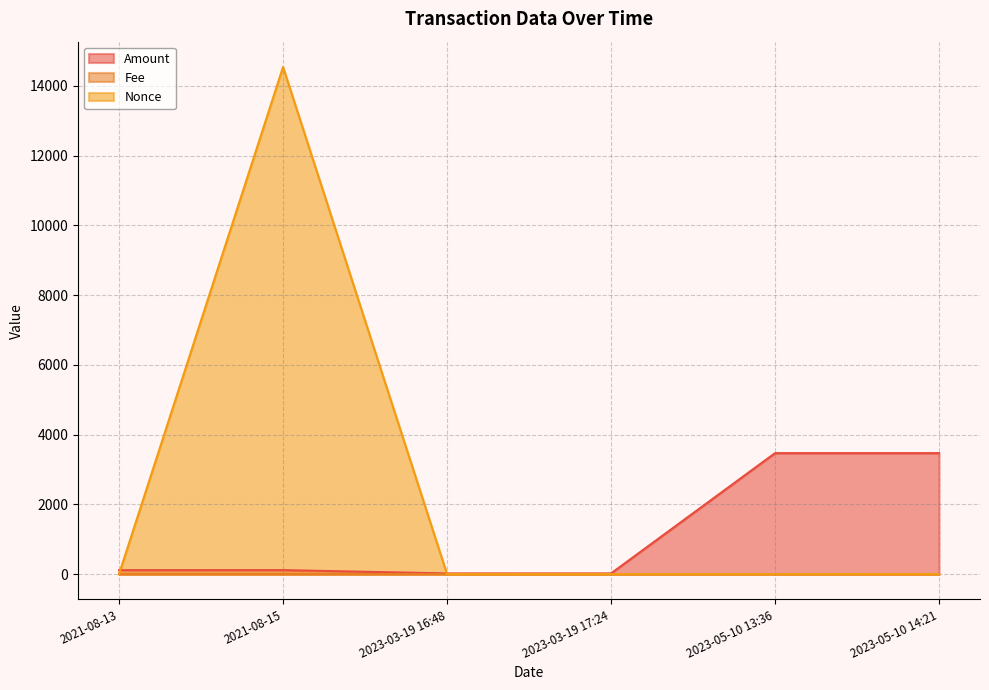

What is the difference between the Amount values at 2021-08-13 and 2023-05-10 13:36?

3356.3